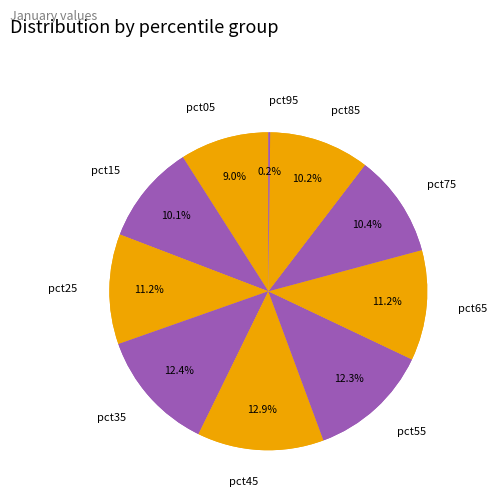

What percentage do pct75 and pct95 together represent?

10.6%